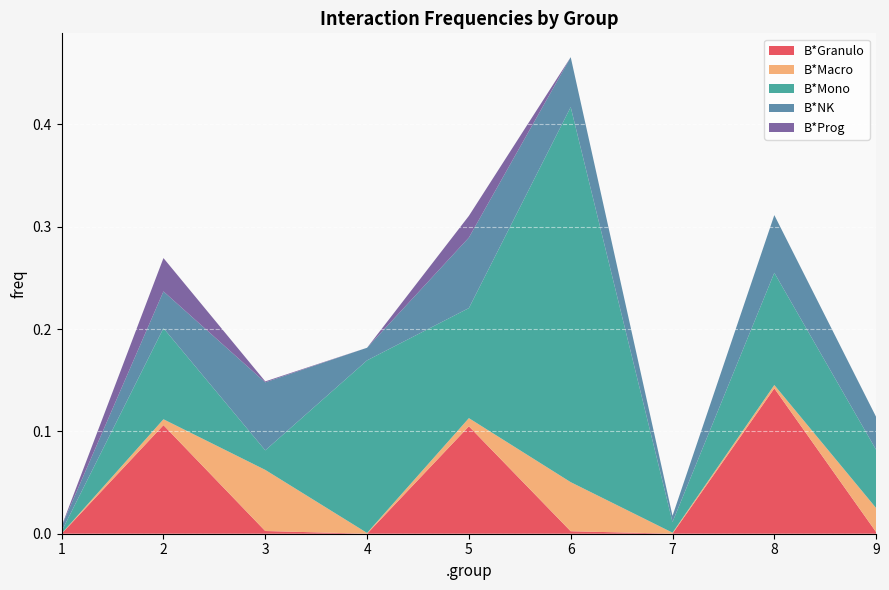

Reading left to right, what are all the values shown in this chart?

B*Granulo: 0.0	0.1	0.0	0.0	0.1	0.0	0.0	0.1	0.0
B*Macro: 0.0	0.0	0.1	0.0	0.0	0.0	0.0	0.0	0.0
B*Mono: 0.0	0.1	0.0	0.2	0.1	0.4	0.0	0.1	0.1
B*NK: 0.0	0.0	0.1	0.0	0.1	0.0	0.0	0.1	0.0
B*Prog: 0.0	0.0	0.0	0.0	0.0	0.0	0.0	0.0	0.0